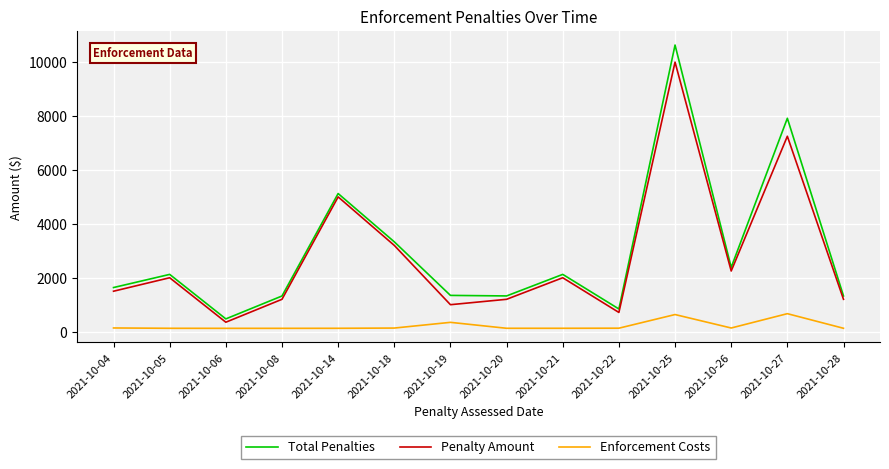

True or false: Enforcement Costs and Penalty Amount intersect in this chart.

False